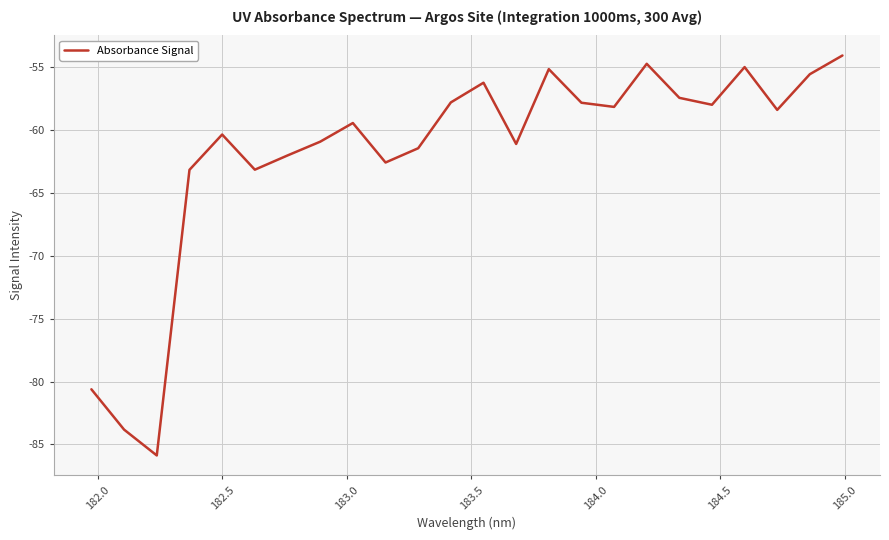

What is the maximum value shown in the chart?

-54.1